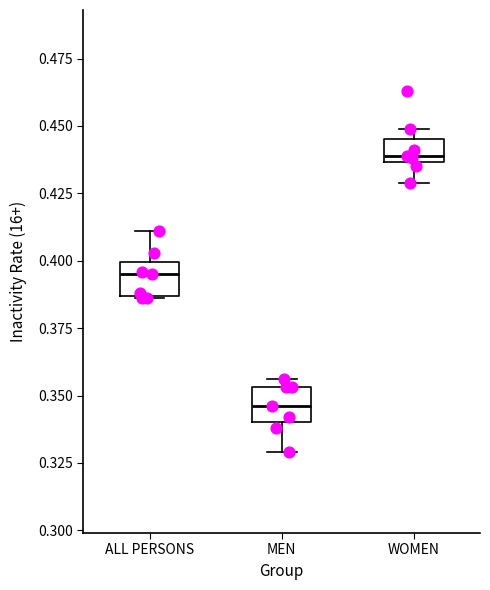

Reading left to right, read every box against the y-axis: the position of its median line, the range the box covers, and the ends of its whiskers. The values are not printed on the chart, so give them approximately, as read against the axis.

ALL PERSONS: median 0.395, box 0.385 to 0.400, whiskers 0.385 to 0.410
MEN: median 0.345, box 0.340 to 0.355, whiskers 0.330 to 0.355 (just above the box's upper edge)
WOMEN: median 0.440, box 0.435 to 0.445, whiskers 0.430 to 0.450